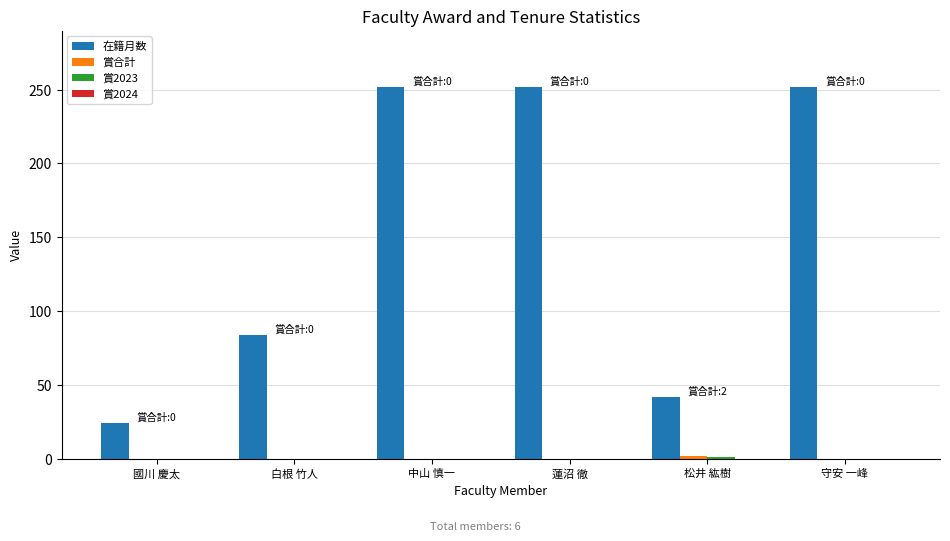

The value of 在籍月数 at 中山 慎一 is 360. True or false?

False